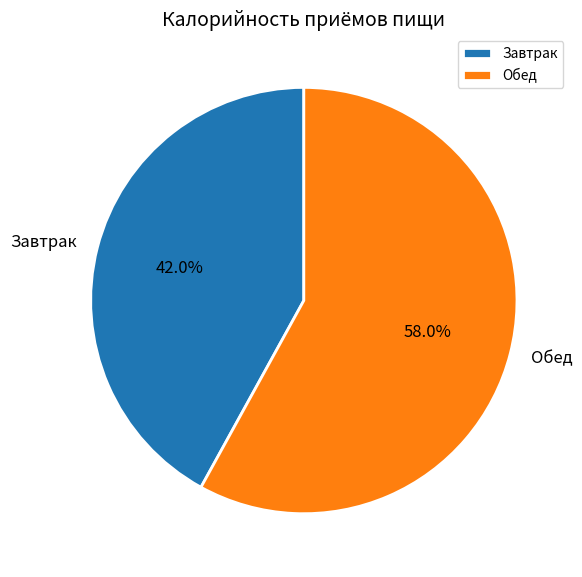

Does any single category account for the majority?

Yes